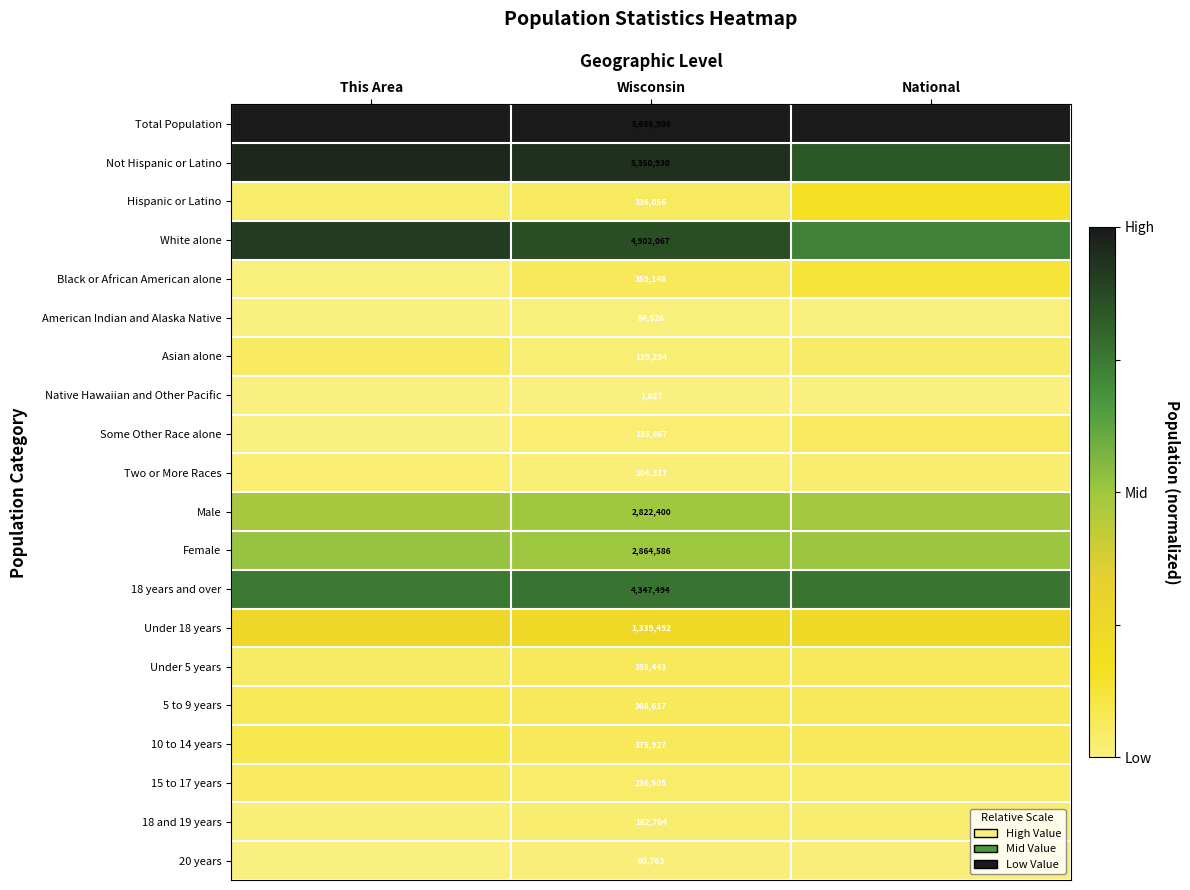

Rank the series at This Area from lowest to highest value.

Native Hawaiian and Other Pacific, American Indian and Alaska Native, Some Other Race alone, 20 years, Black or African American alone, 18 and 19 years, Two or More Races, Hispanic or Latino, Under 5 years, Asian alone, 15 to 17 years, 5 to 9 years, 10 to 14 years, Under 18 years, Male, Female, 18 years and over, White alone, Not Hispanic or Latino, Total Population